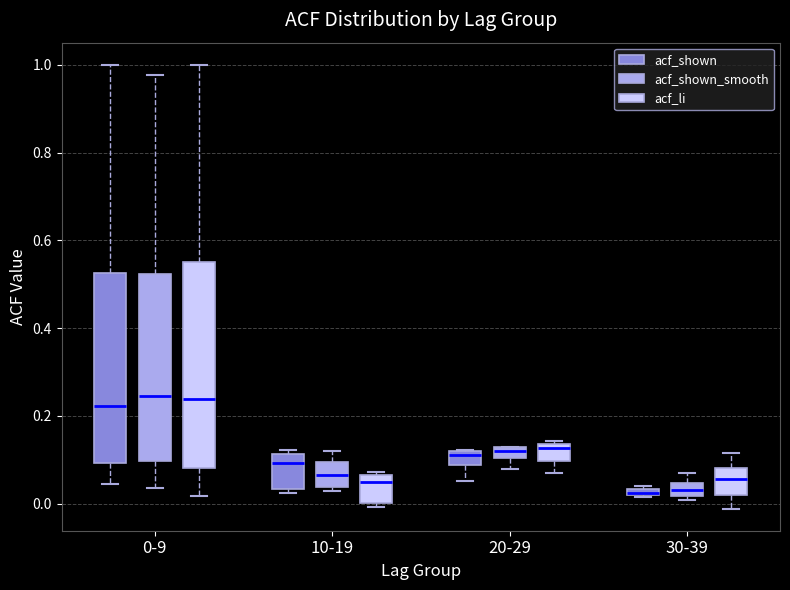

Where is the lower edge of the box for 20-29 (acf_shown) on the y-axis? The values are not printed on the chart, so give them approximately, as read against the axis.

0.08